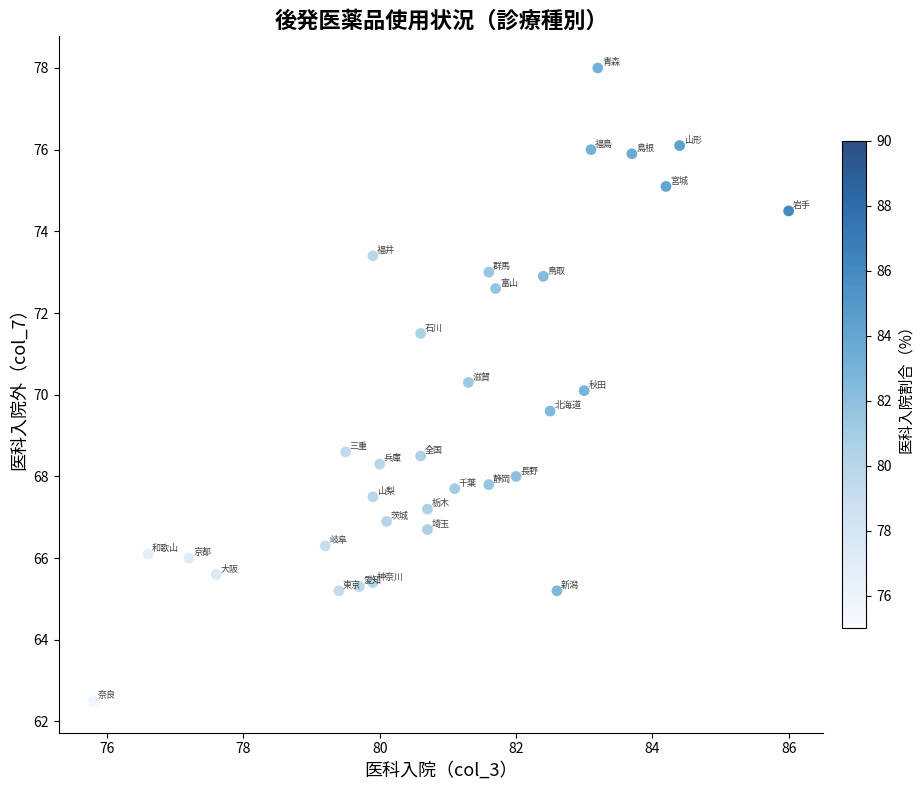

What is the range of Y values (max minus min)?

15.5